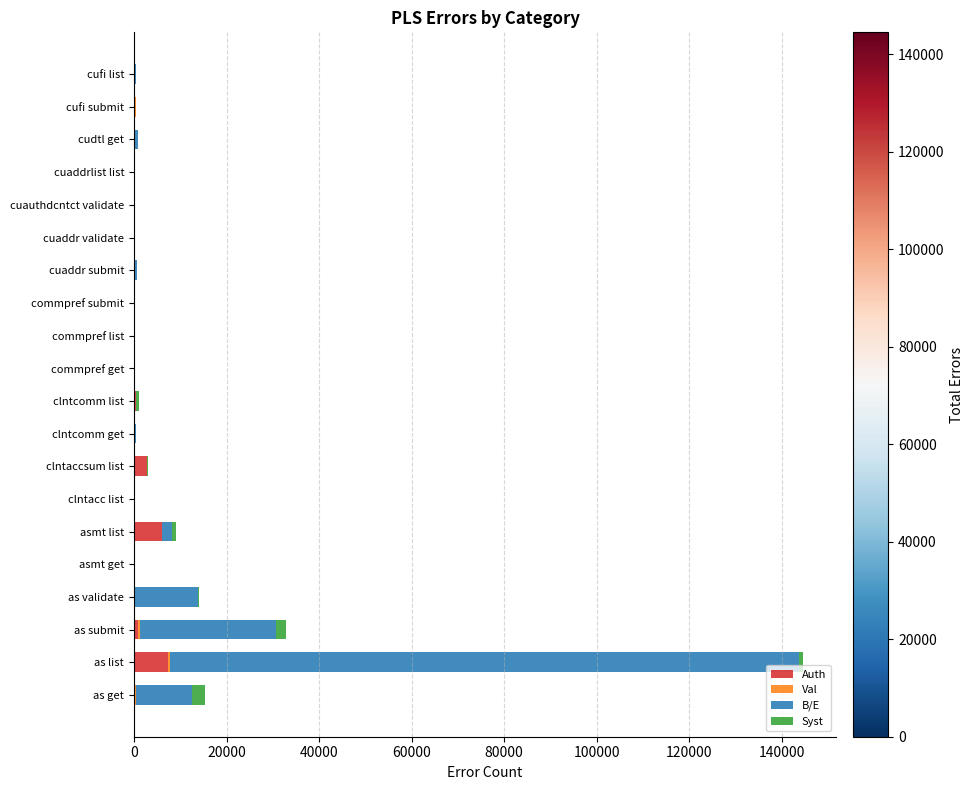

The value of Auth at clntcomm get is 0. True or false?

True